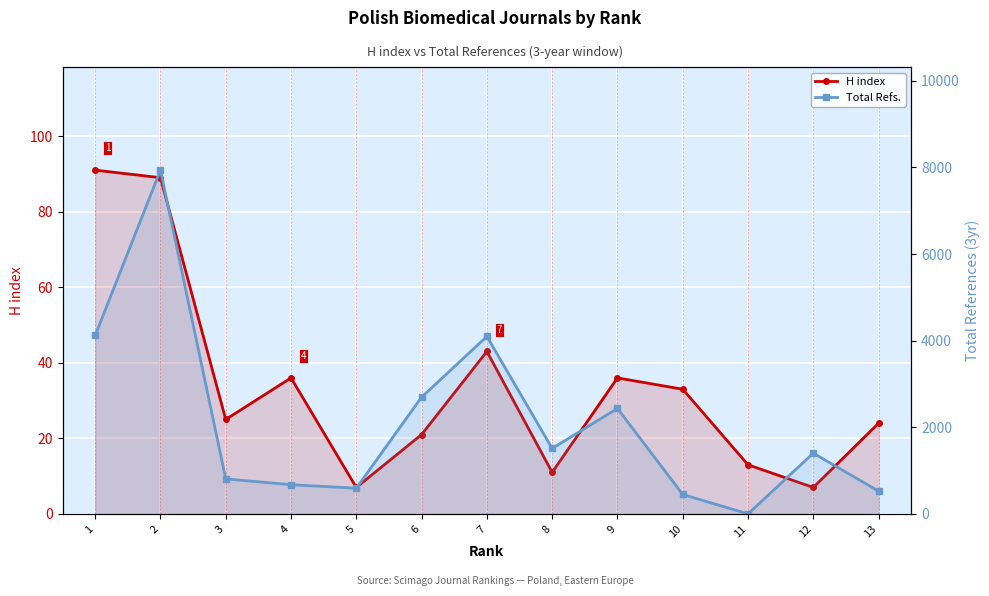

The H index series shows 37 at 13. True or false?

False